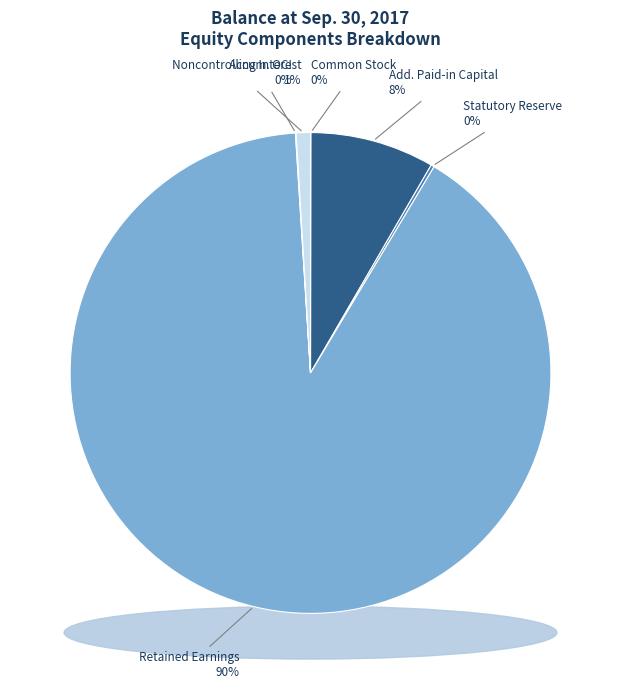

What is the majority slice?

Retained Earnings [Member]